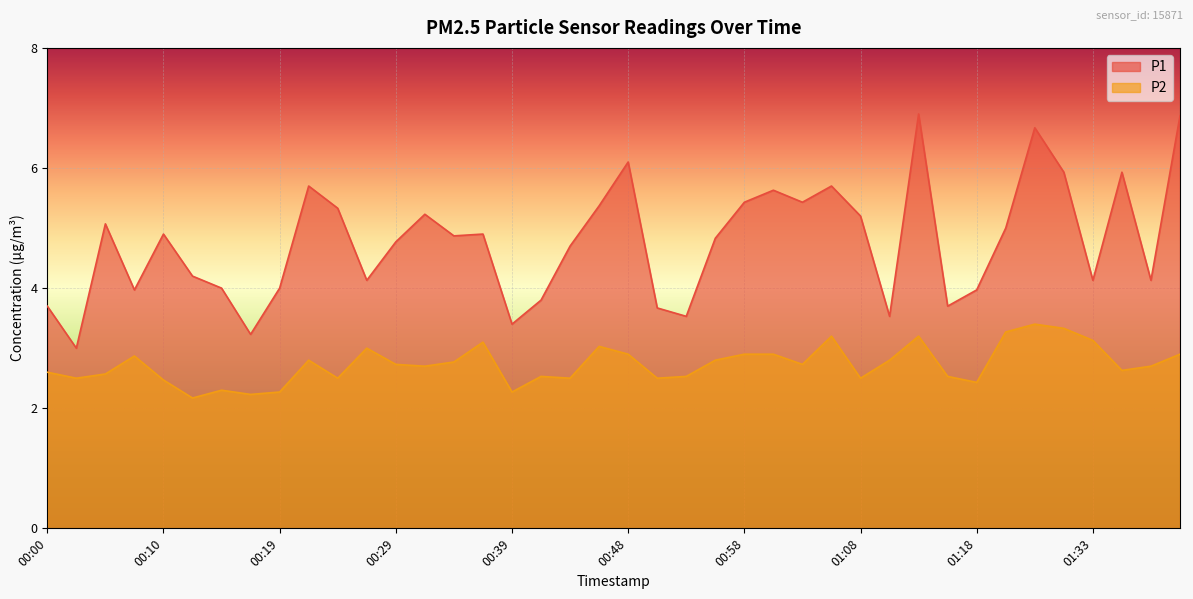

How many categories are shown in the chart?

40